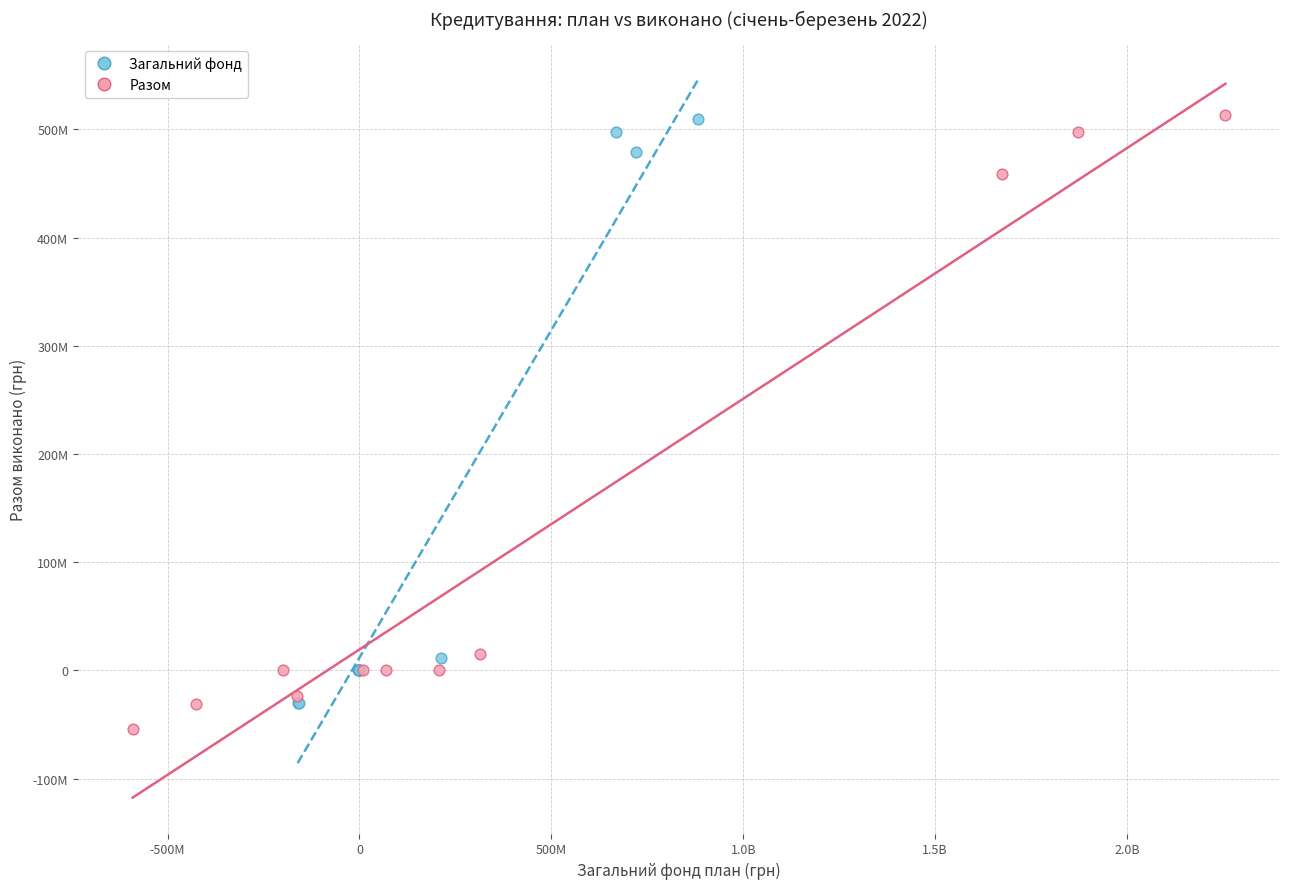

What are all the series names shown in the legend?

Загальний фонд, Разом